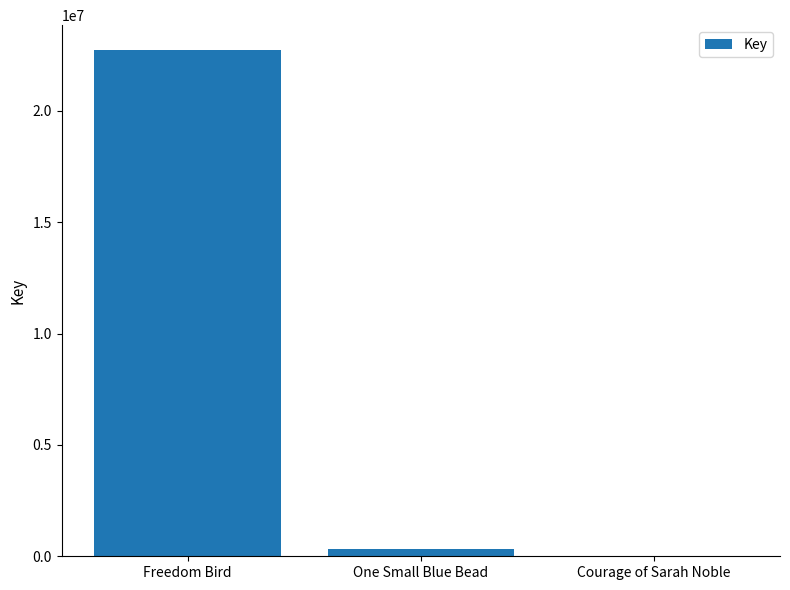

What is the greatest value displayed?

22713731